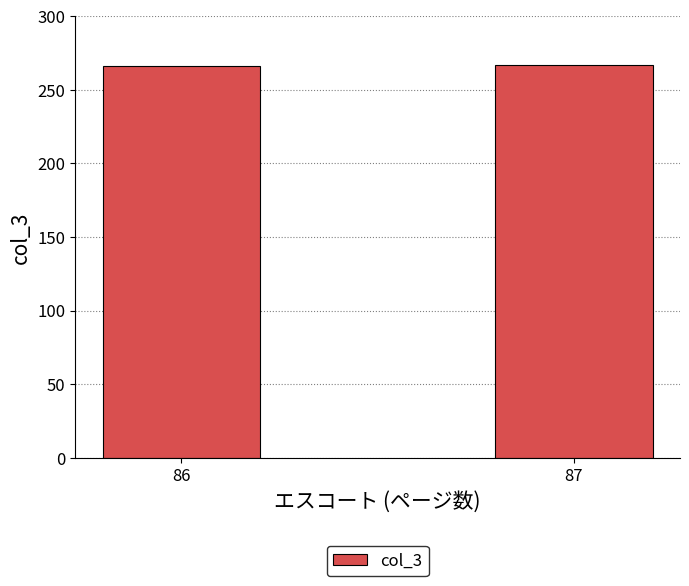

What is the smallest value displayed?

266